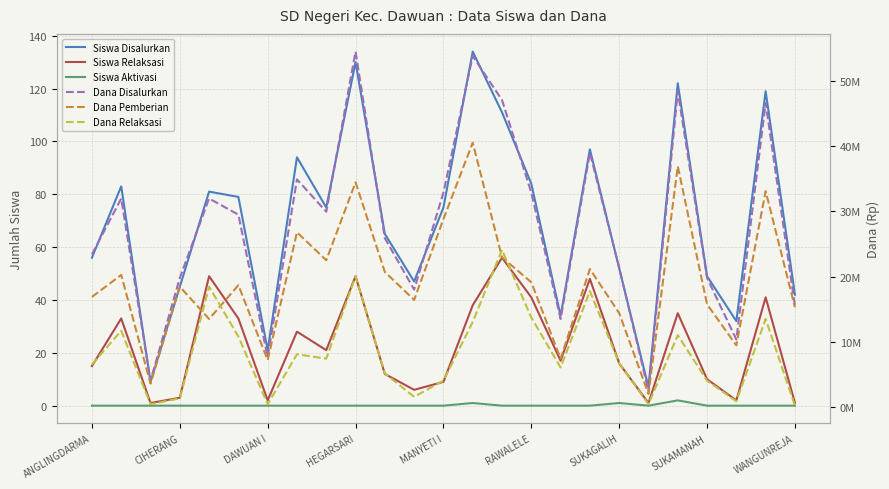

In Siswa Relaksasi, how many points are higher than both neighbors (excluding endpoints)?

8